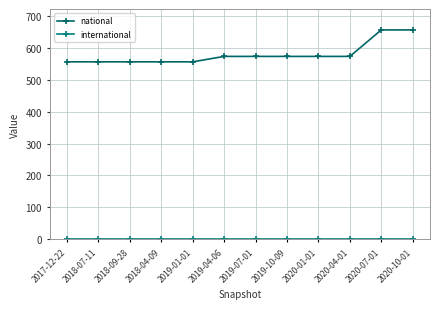

Count the number of categories in the chart.

12